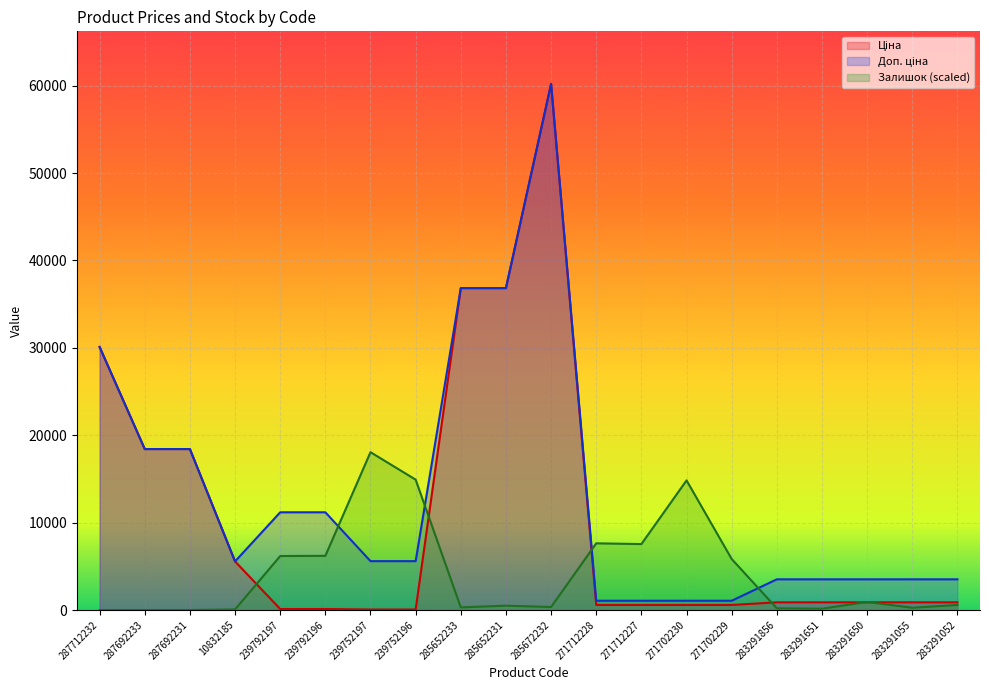

Reading right to left, extract all data points from this chart.

Ціна: 878.0	878.0	878.0	878.0	878.0	578.1	578.1	578.1	578.1	60205.6	36841.8	36841.8	55.9	55.9	111.8	111.8	5560.3	18420.9	18420.9	30102.8
Доп. ціна: 3511.9	3511.9	3511.9	3511.9	3511.9	1060.0	1060.0	1060.0	1060.0	60205.6	36841.8	36841.8	5591.0	5591.0	11182.0	11182.0	5560.3	18420.9	18420.9	30102.8
Залишок: 577.1	256.5	919.1	149.6	192.4	5835.3	14834.1	7545.3	7630.8	342.0	491.6	299.2	14919.6	18061.7	6198.7	6177.3	64.1	0.0	0.0	0.0